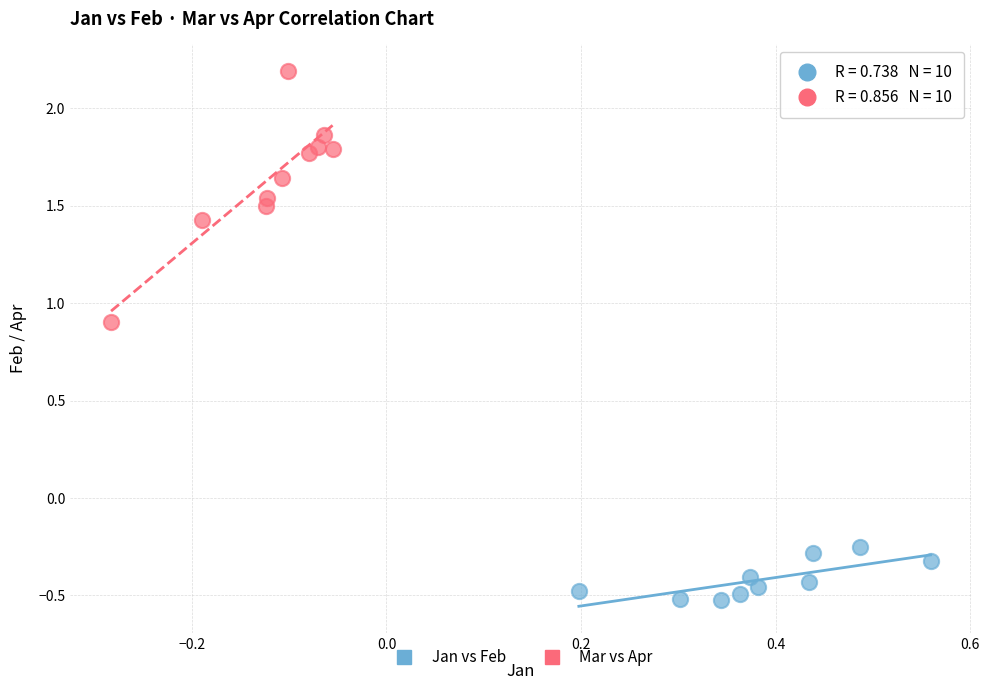

Which series contains the lowest Y value?

Jan vs Feb